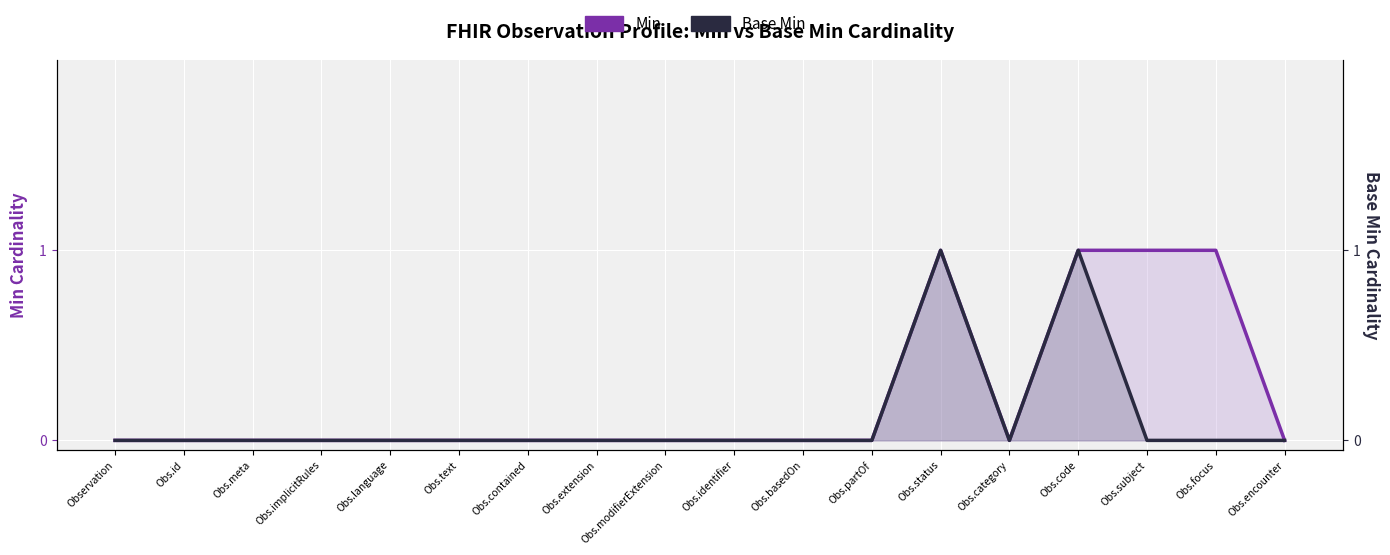

What is the greatest value displayed?

1